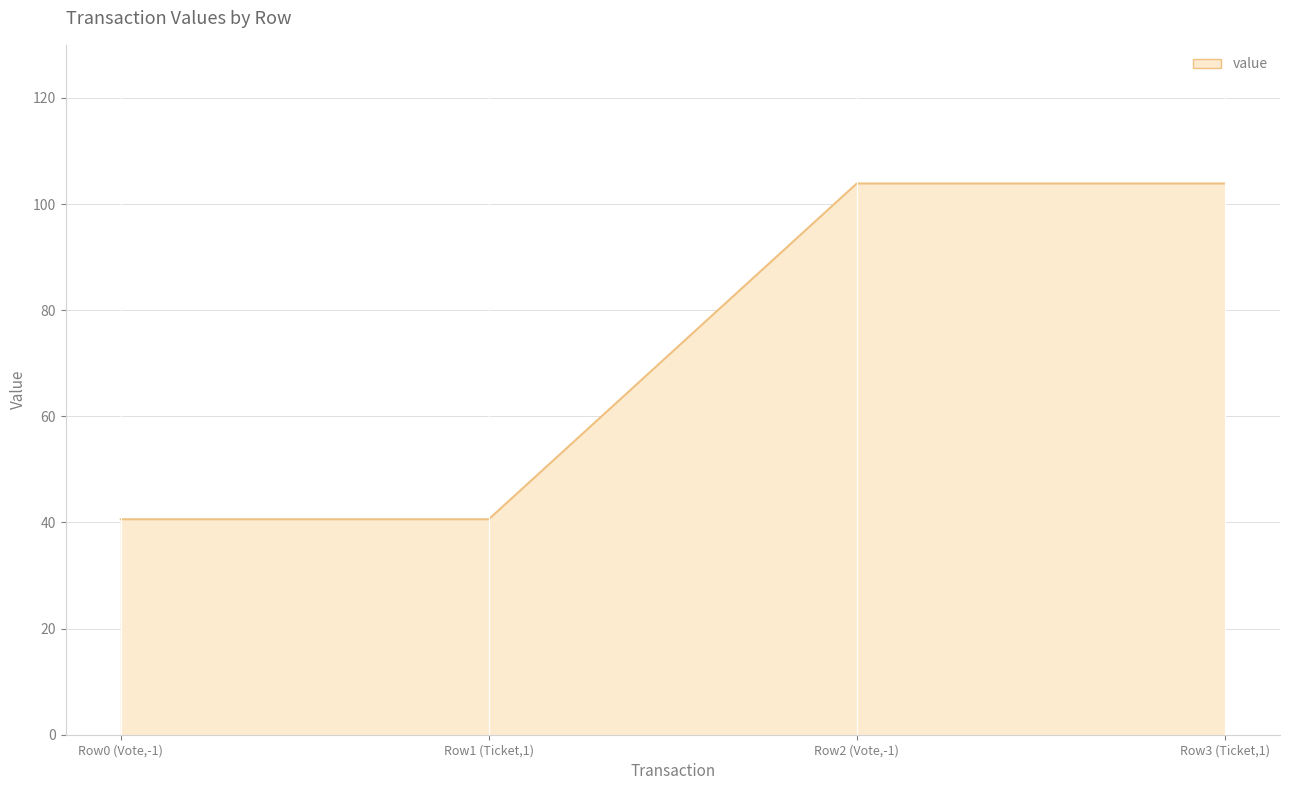

Reading left to right, transcribe all the data shown in this chart.

40.6	40.6	103.9	103.9